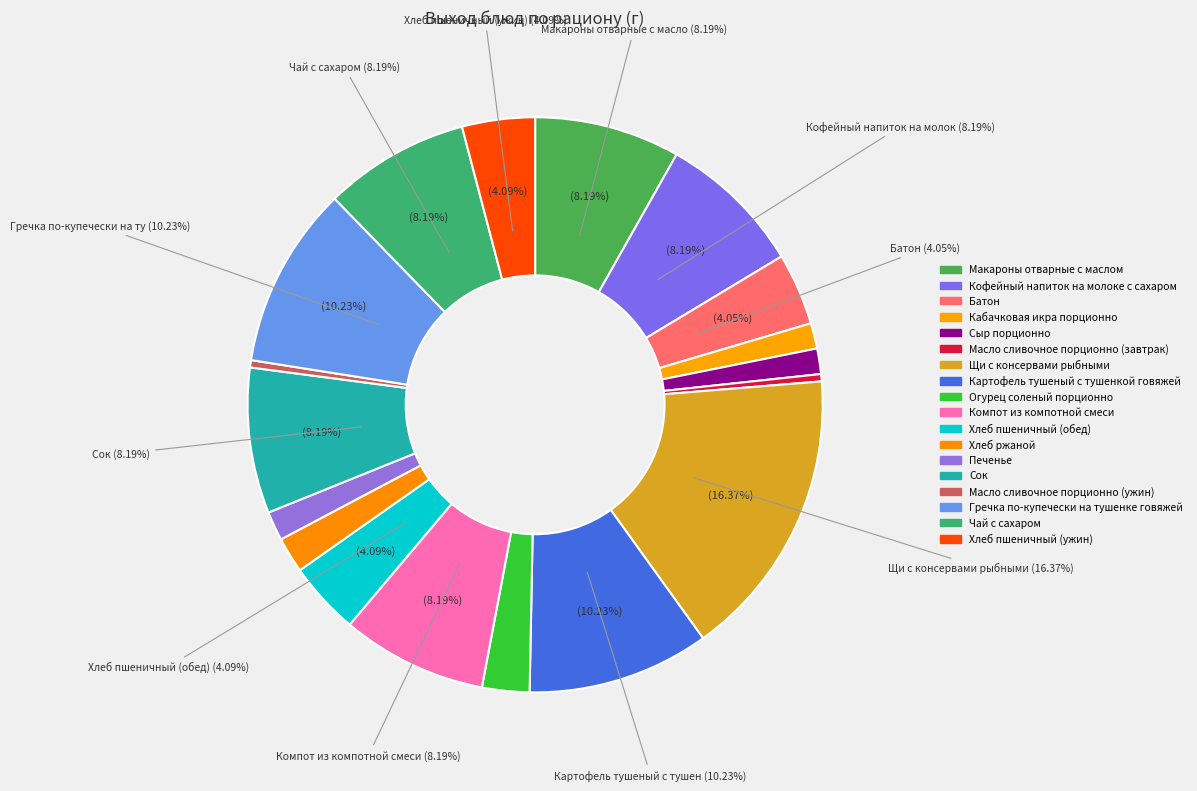

To the nearest percent, what is the average slice percentage?

6%